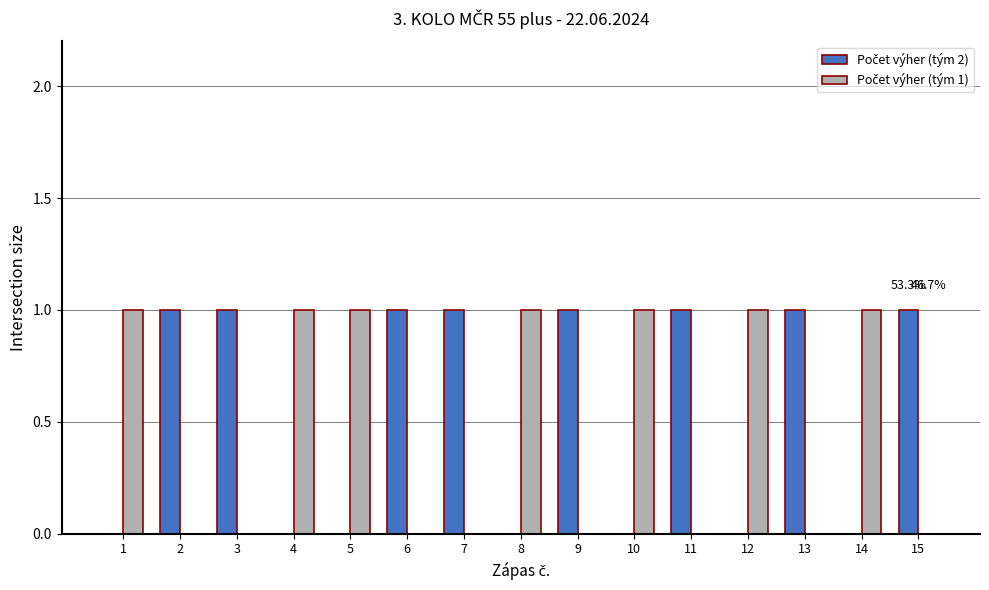

Count the number of data series in this chart.

2